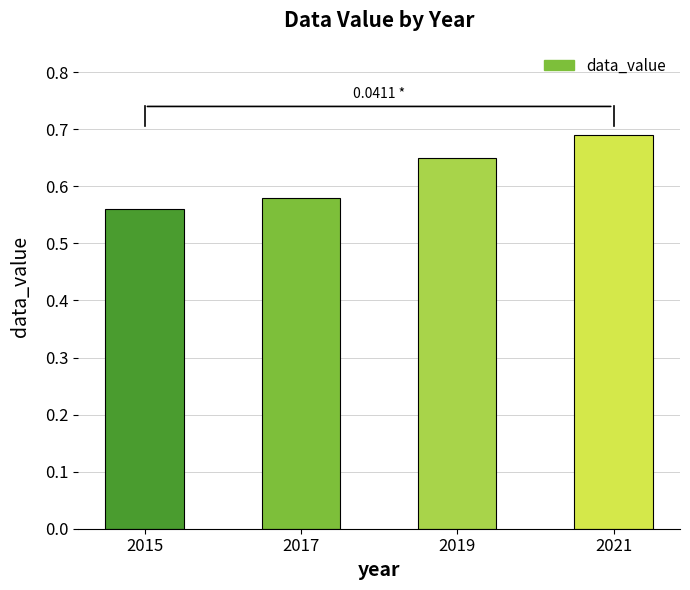

Which has a higher value, 2017 or 2021?

2021